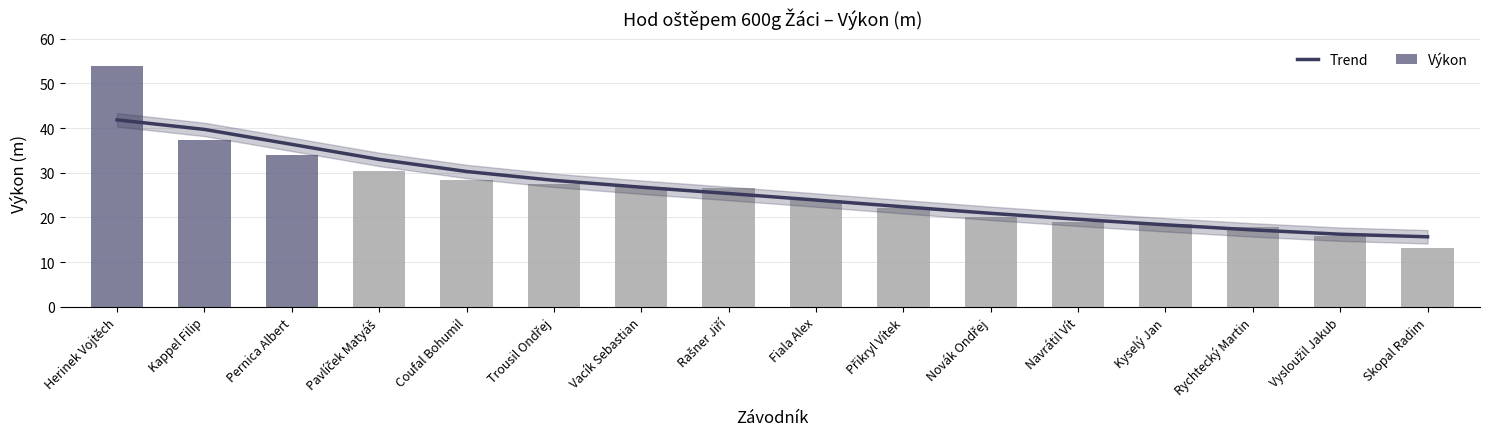

What is the value of the Trend bar at the 2nd from the left?

39.7